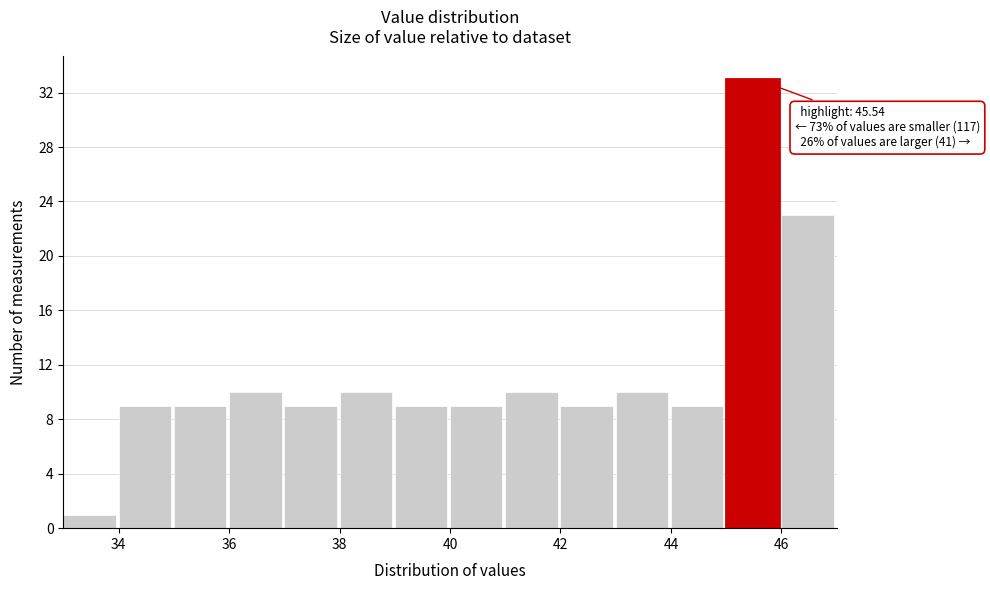

Which range on the x-axis has the tallest bar?

45 to 46